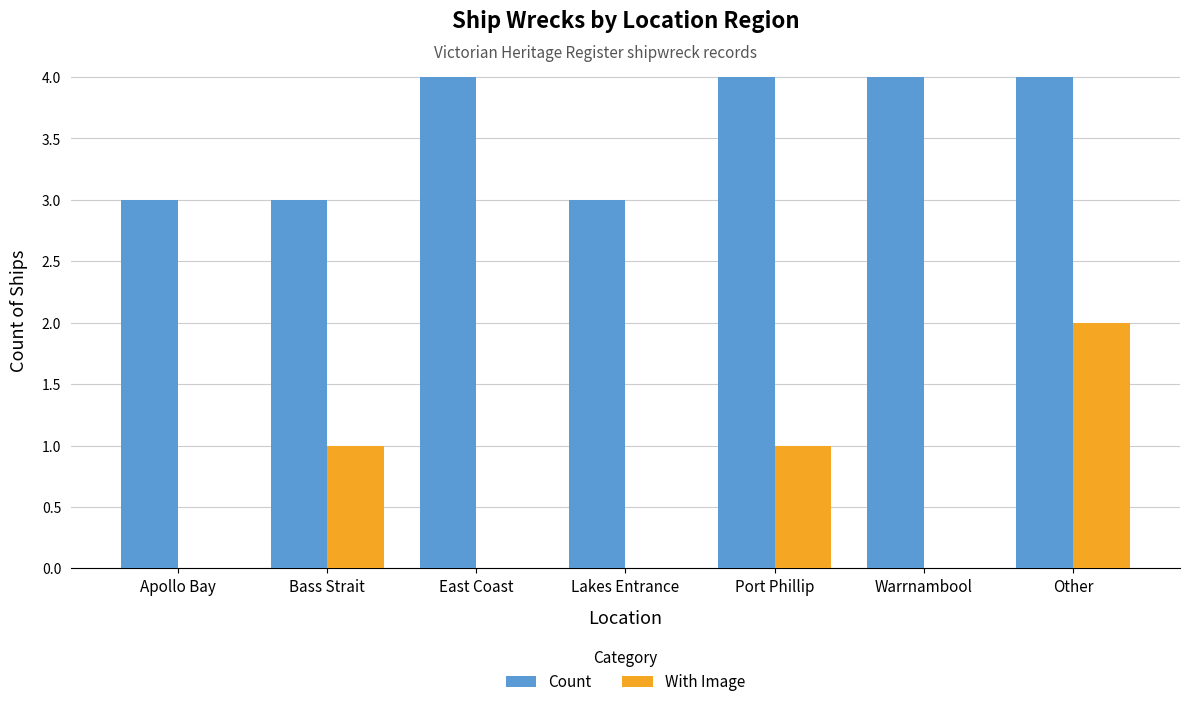

True or false: With Image has a value of 0 at East Coast.

True